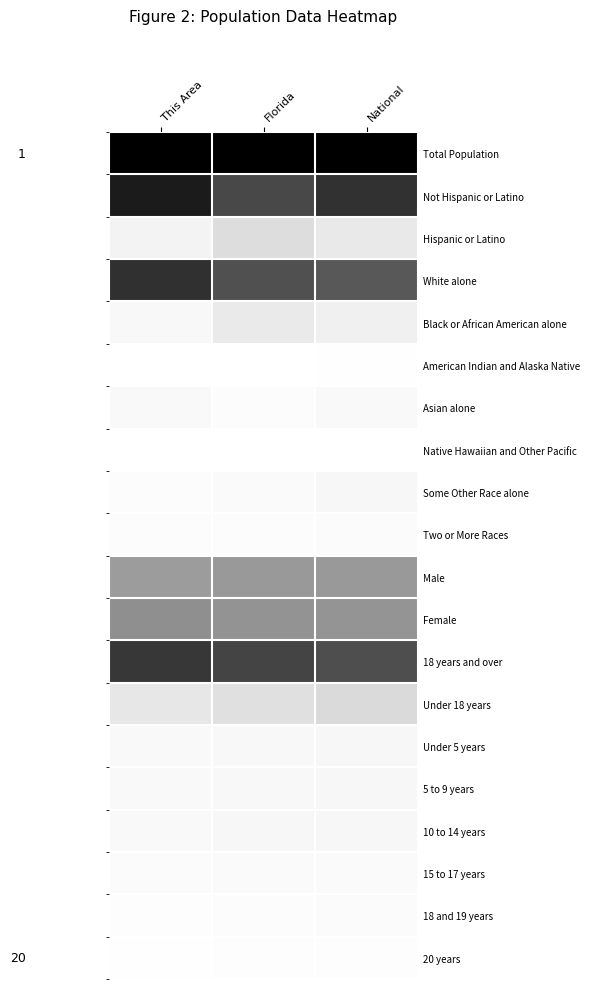

Which has a higher value, National or This Area?

National